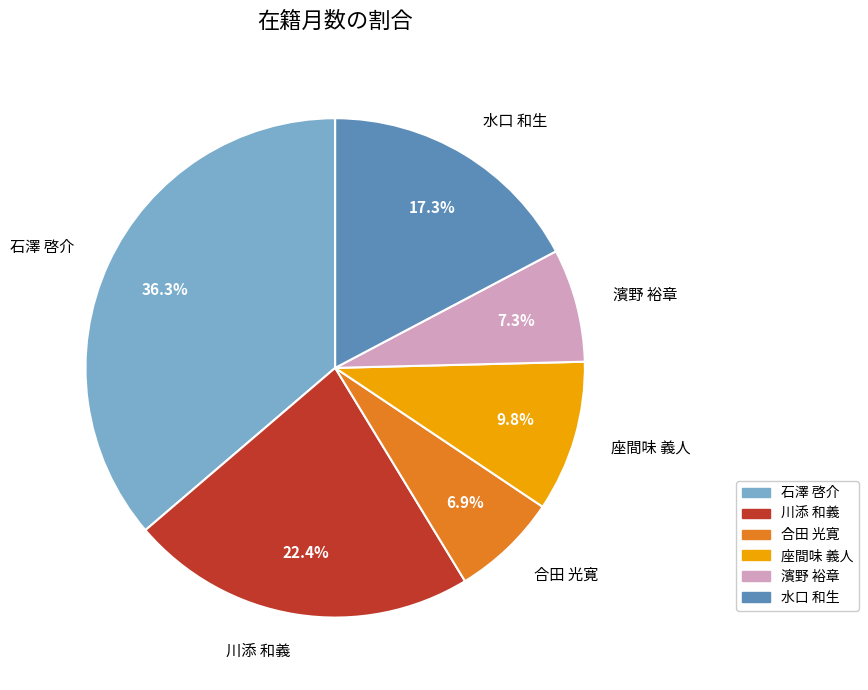

What percentage is the 川添 和義 slice, to the nearest percent?

22%